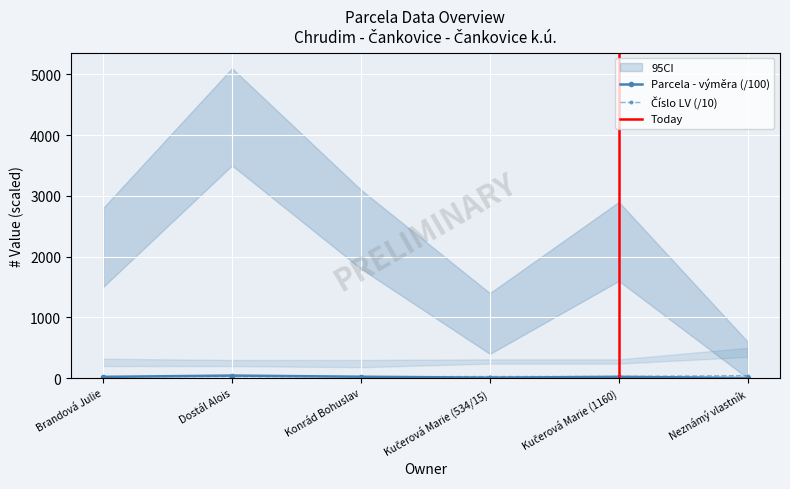

Which series ends up on top after the final intersection of Číslo LV (parcela) and Parcela - výměra?

Číslo LV (parcela)